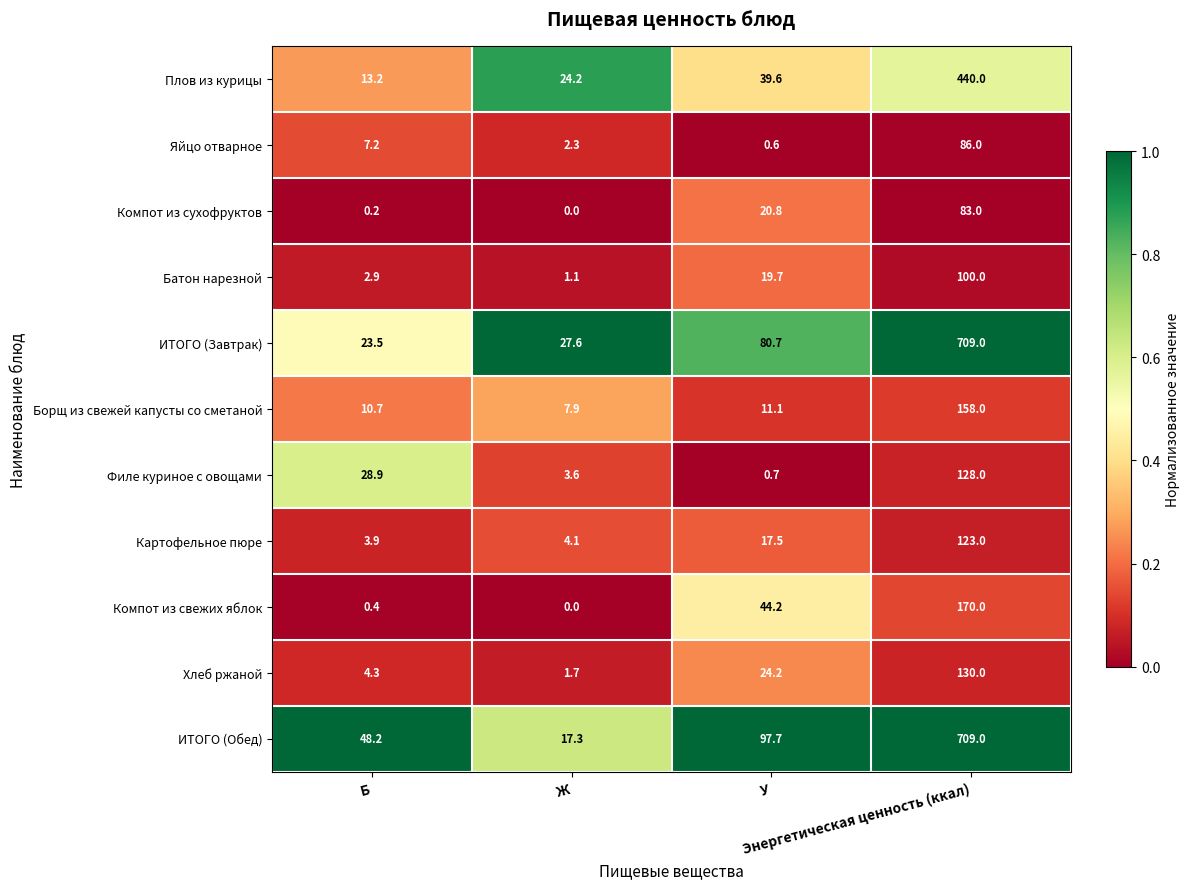

Which series has the largest total across all categories?

ИТОГО (Обед)